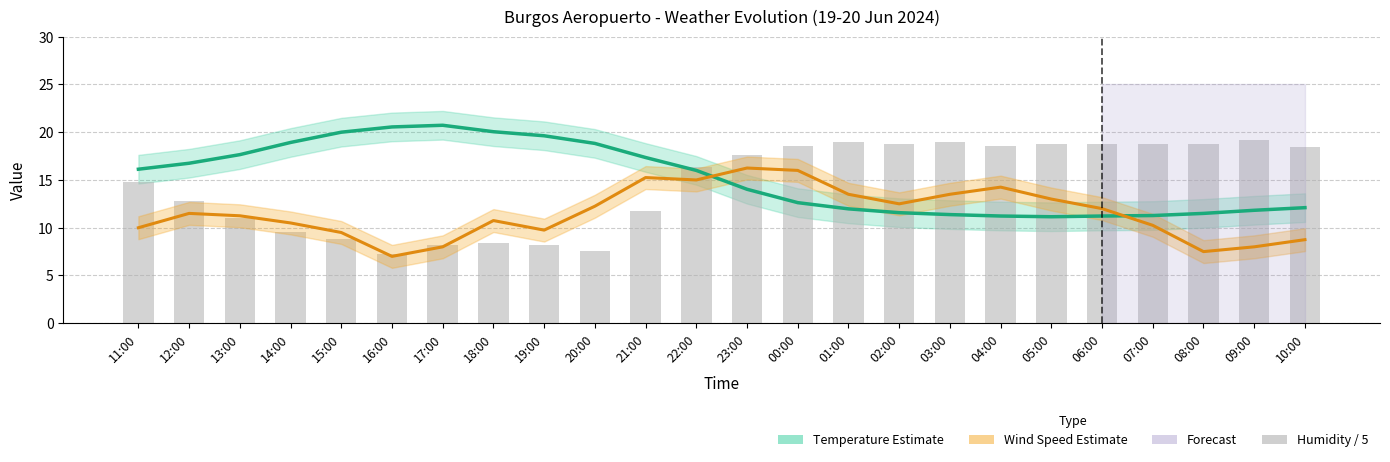

Rank the series by their maximum value, from lowest to highest.

Wind Speed Estimate (km/h), Humidity / 5 (%), Temperature Estimate (°C)